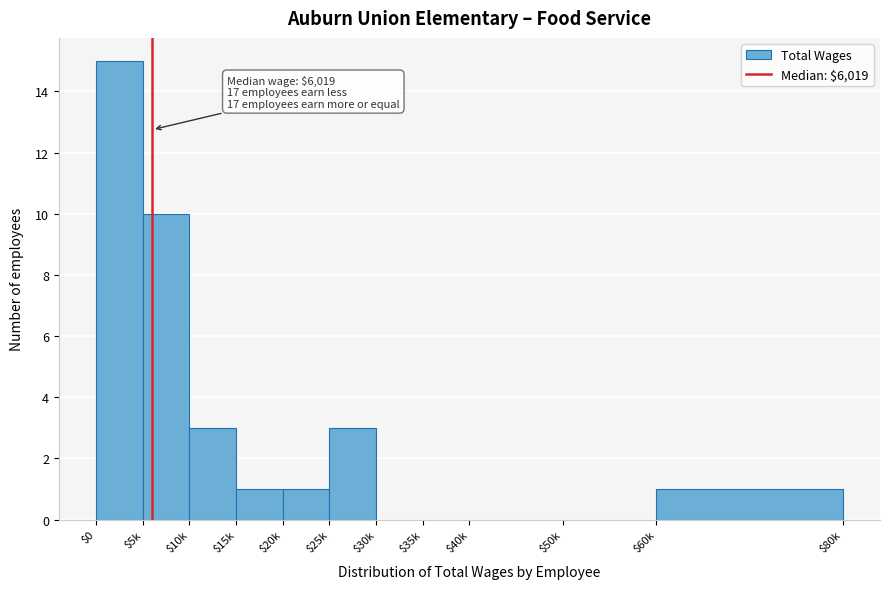

Is it true that the value at $60k is 1?

True